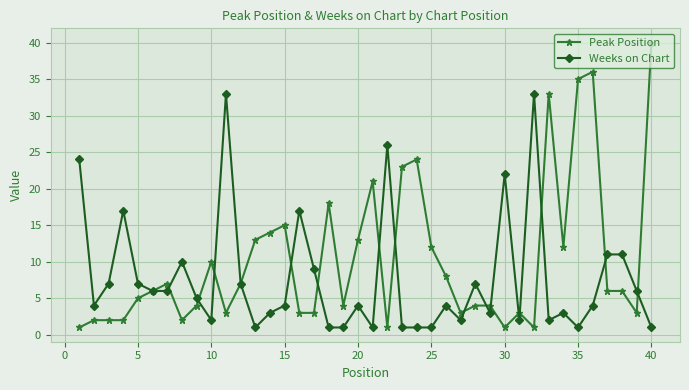

What is the average value of the Peak Position series?

10